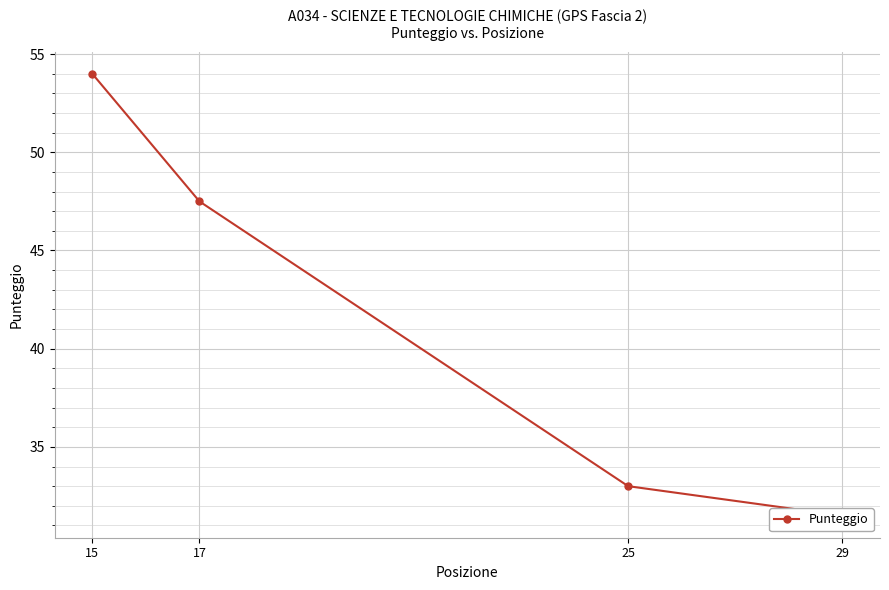

Reading left to right, list all the values displayed in this chart.

54.0	47.5	33.0	31.5